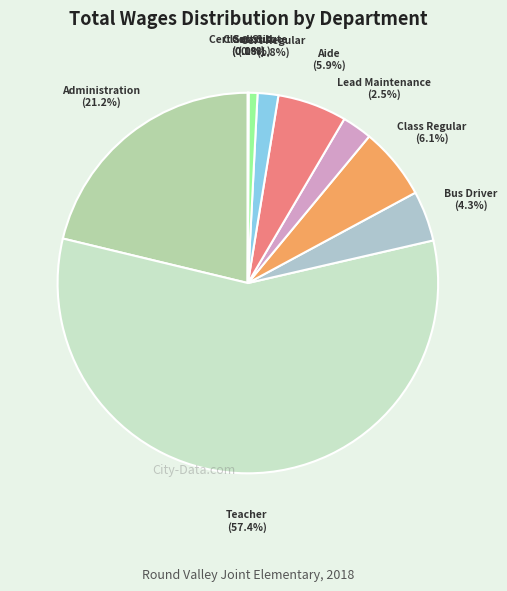

Which category has the smallest portion of the pie?

Board